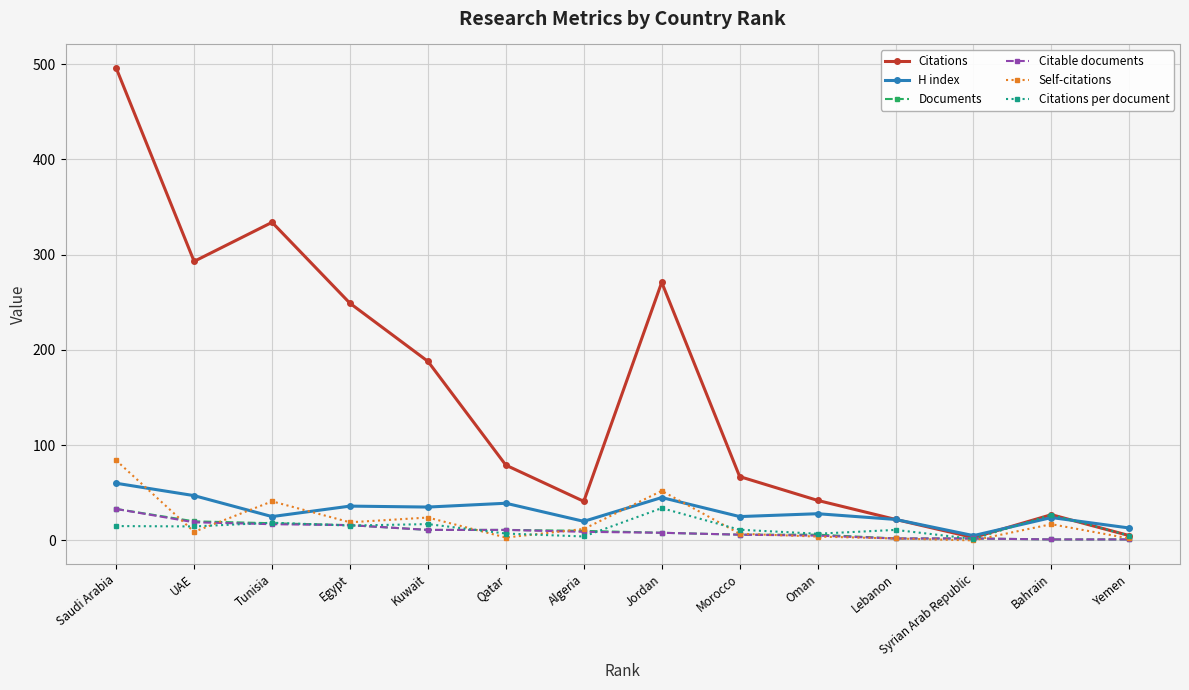

At which label is Self-citations closest to 42?

Tunisia